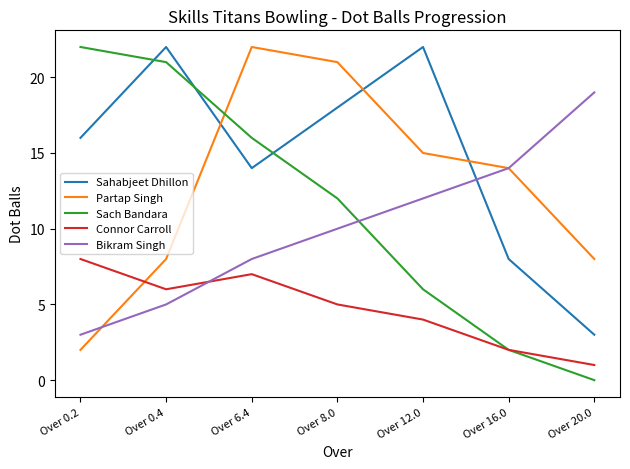

How many times do Bikram Singh and Connor Carroll cross each other?

1